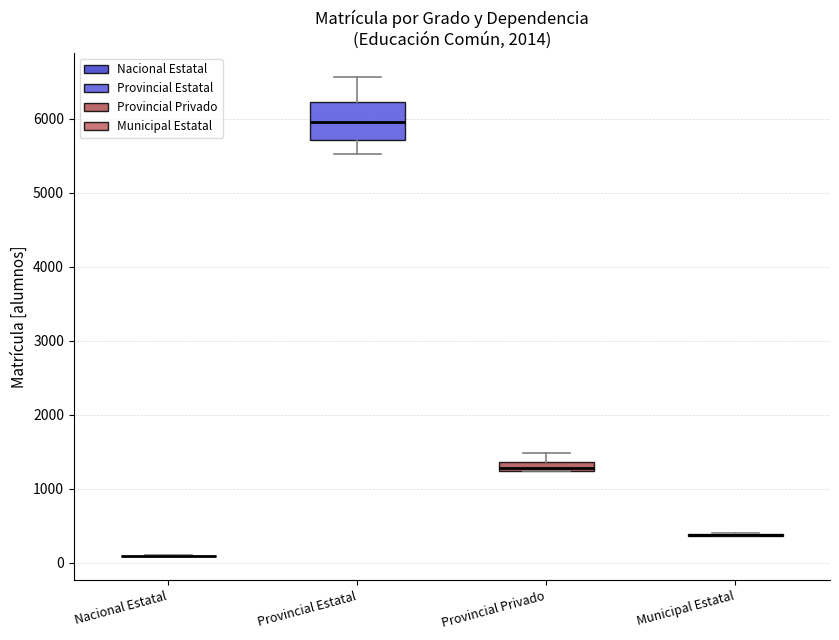

Which box is the tallest, from its lower edge to its upper edge?

Provincial Estatal